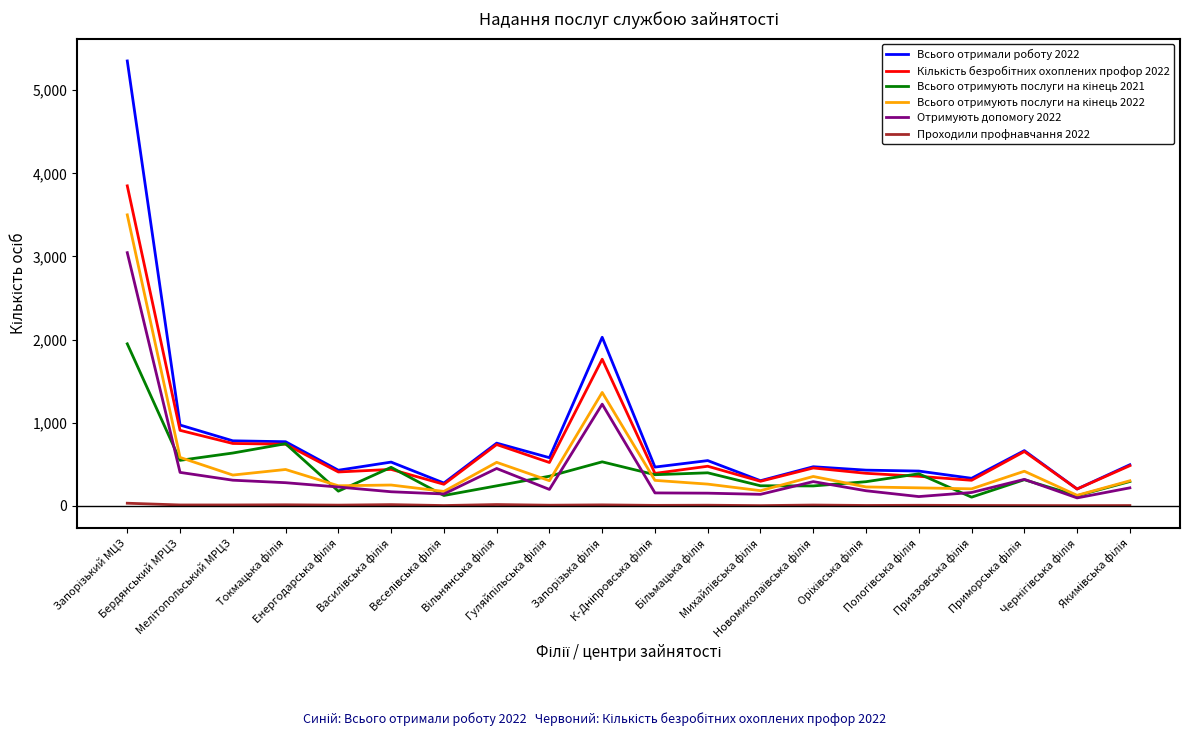

Which series has the largest range (max minus min)?

Всього отримали роботу 2022